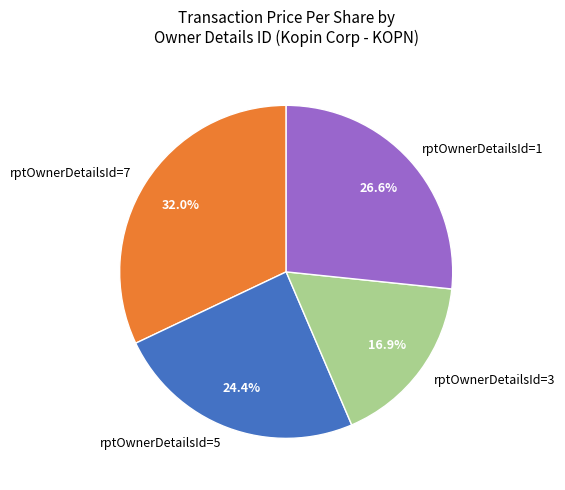

How many slices are in this pie chart?

4